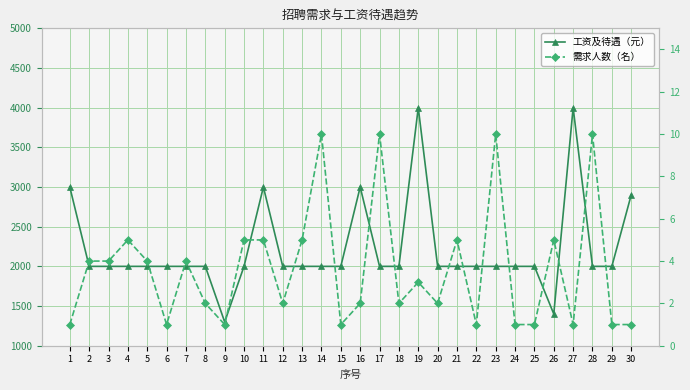

How many 需求人数（名） values are between 1 and 5?

26